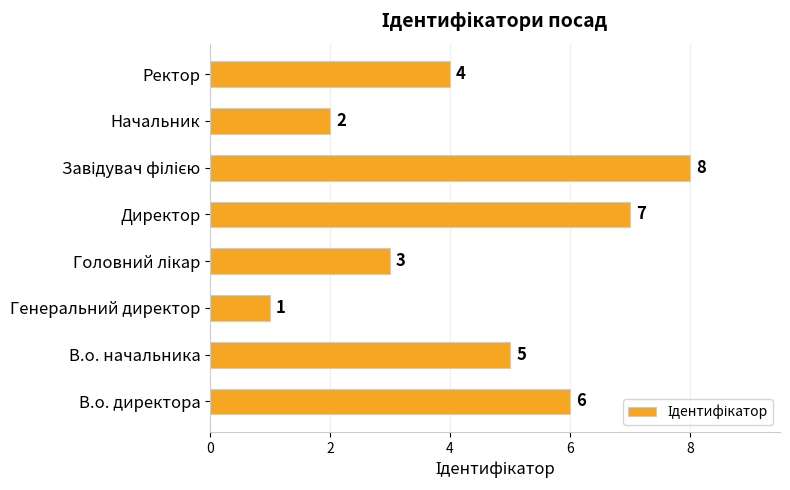

What is the sum of all values?

36